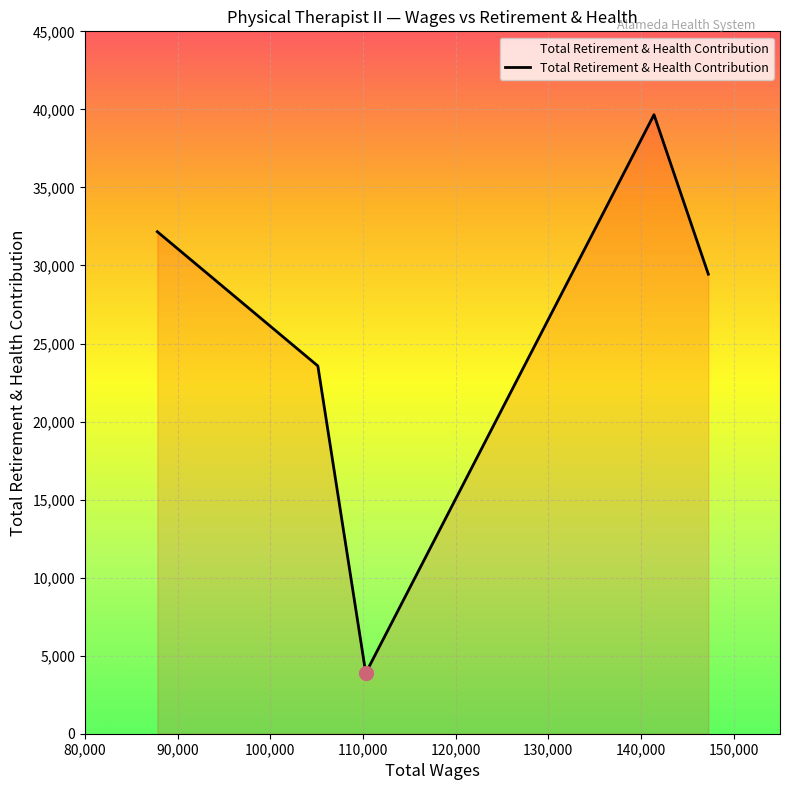

How many values are below 29440?

2